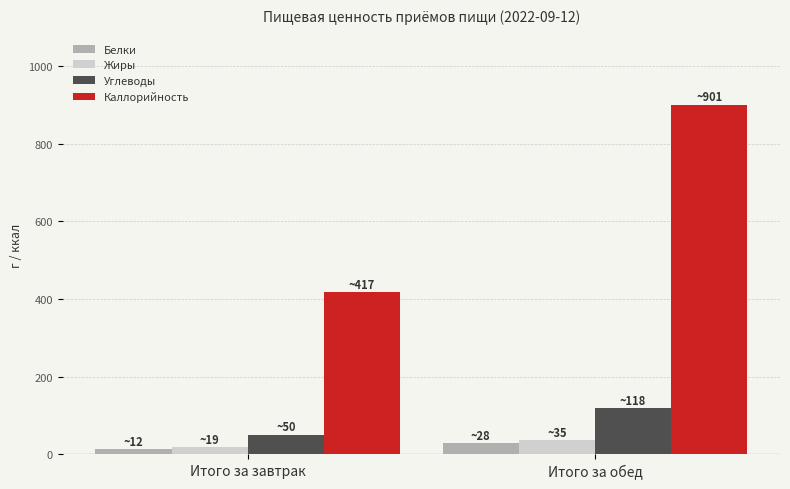

True or false: Белки has a value of 12.2 at Итого за завтрак.

True